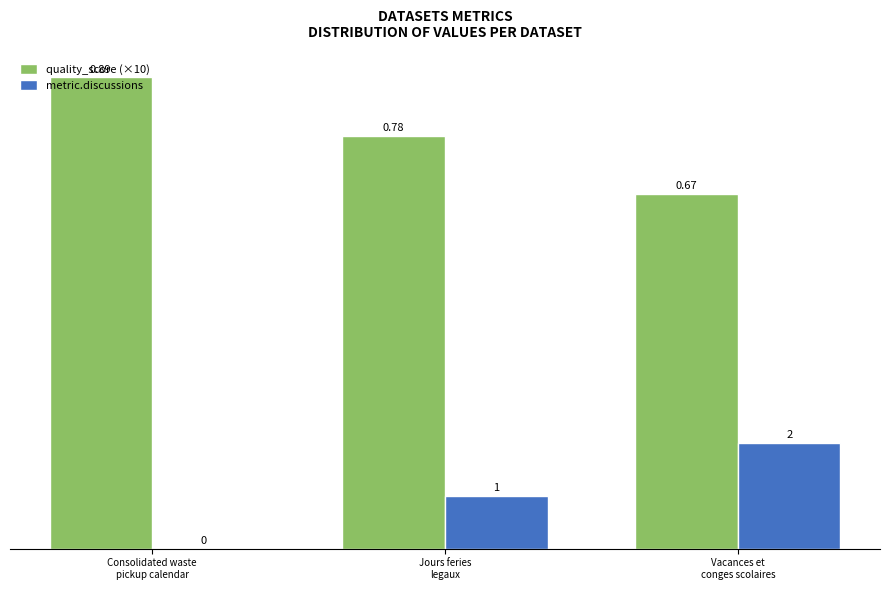

Between Consolidated waste
pickup calendar and Vacances et
conges scolaires, which series saw the biggest shift?

quality_score (×10)